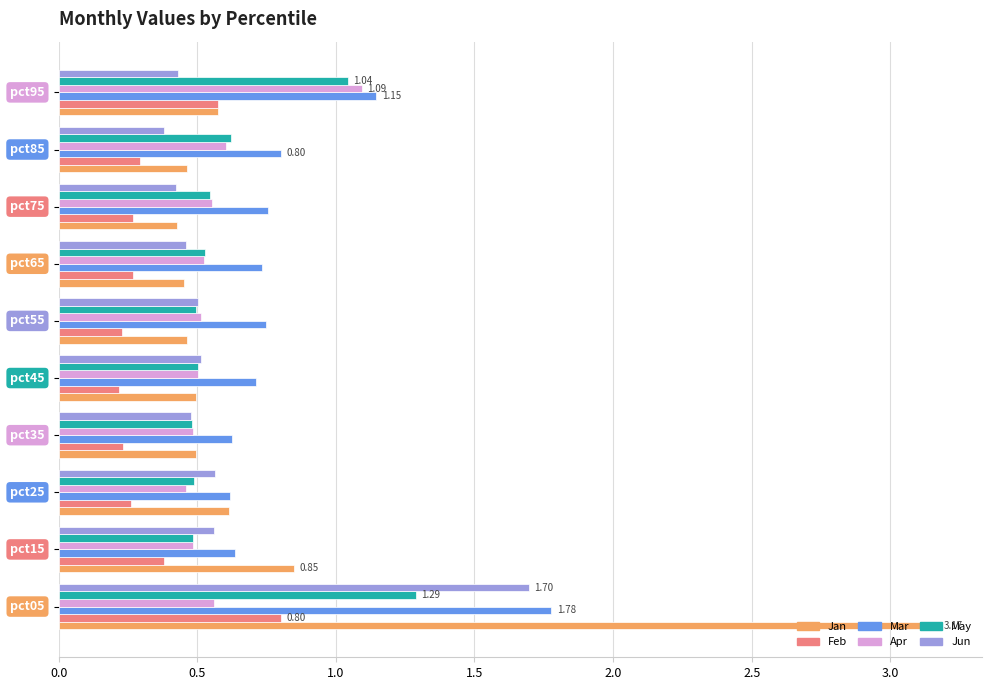

Rank the series by their maximum value, from highest to lowest.

Jan, Mar, Jun, May, Apr, Feb